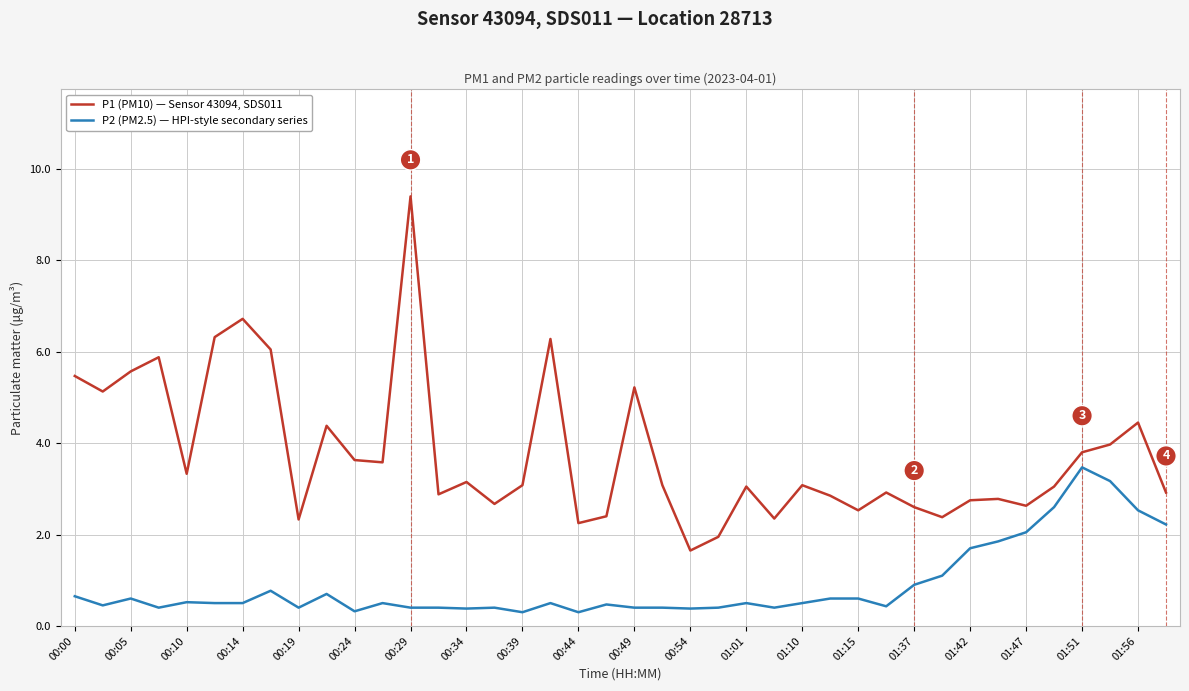

List the series in order of their peak value, lowest first.

P2 (PM2.5) — HPI-style secondary series, P1 (PM10) — Sensor 43094, SDS011